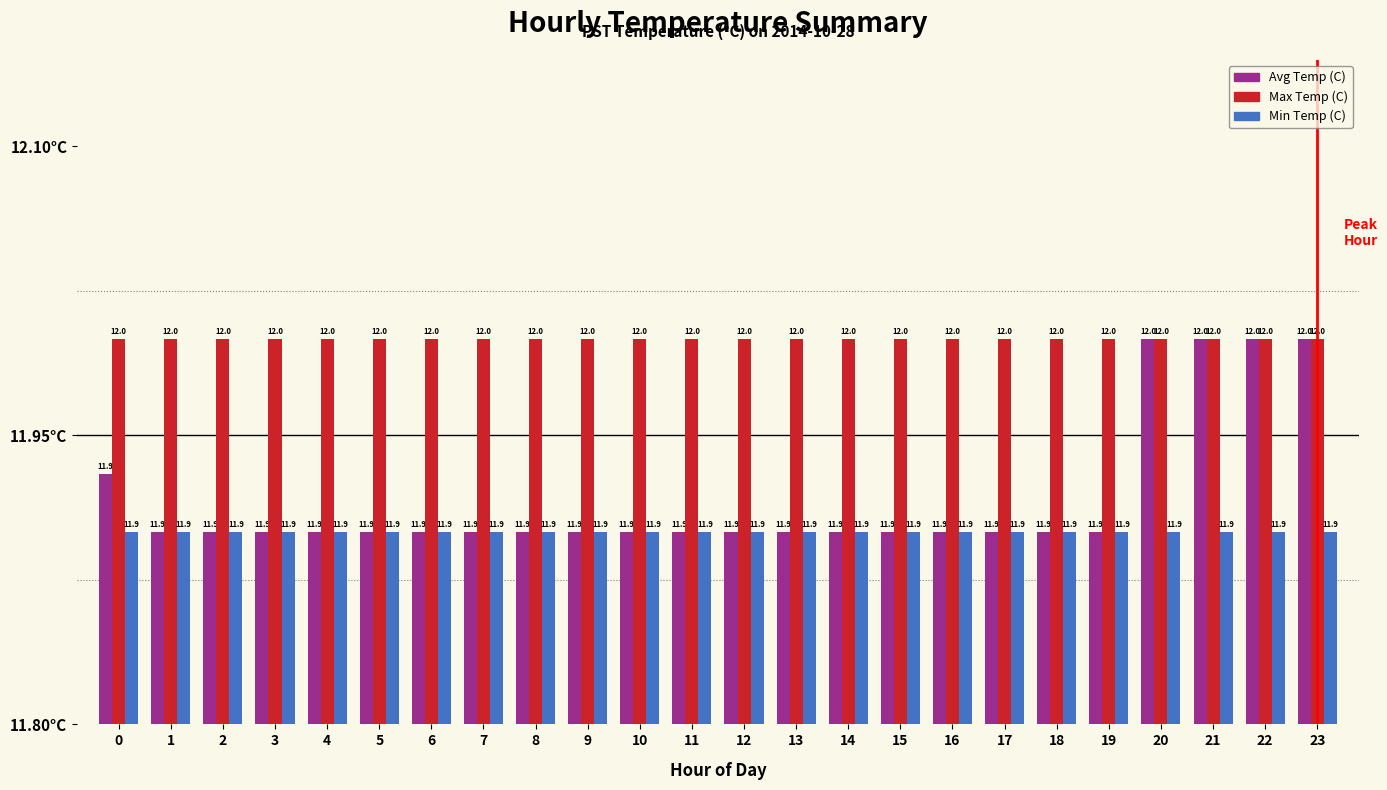

Does the chart contain stacked bars?

No